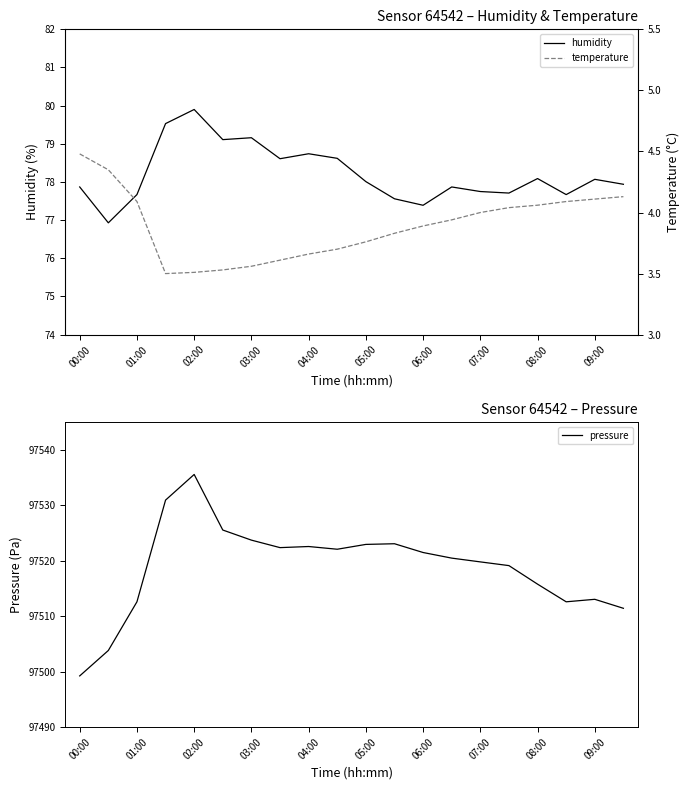

Where is the first local maximum for humidity?

02:00